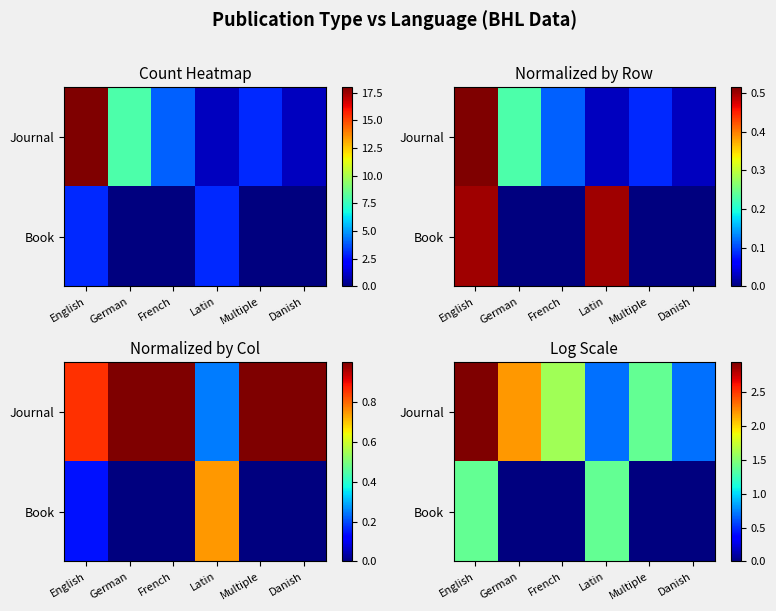

Is it true that Book equals 1.4 at Latin?

True